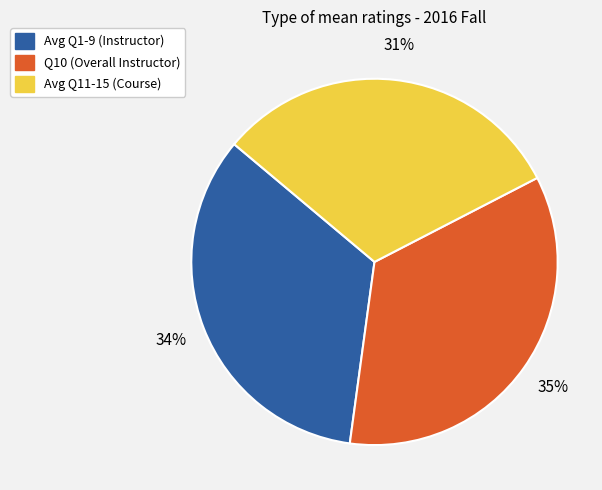

Which slice is the largest?

Q10 (Overall Instructor)